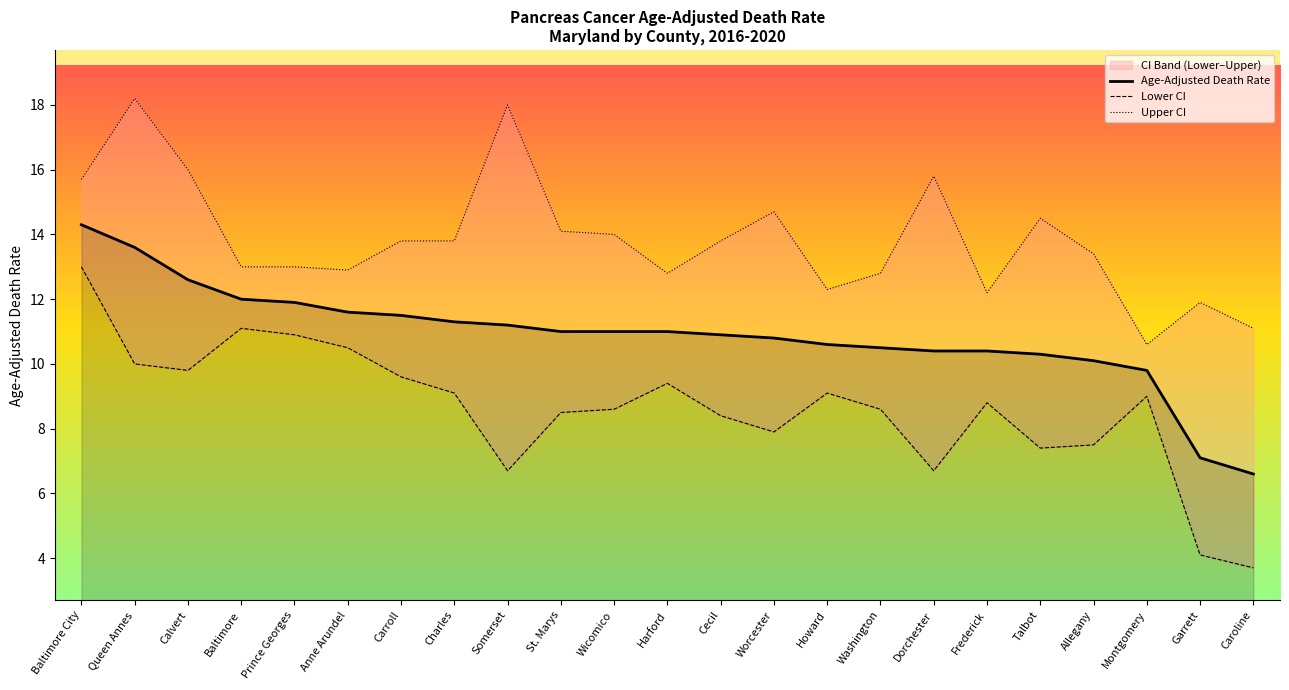

How many data points does each series have?

23